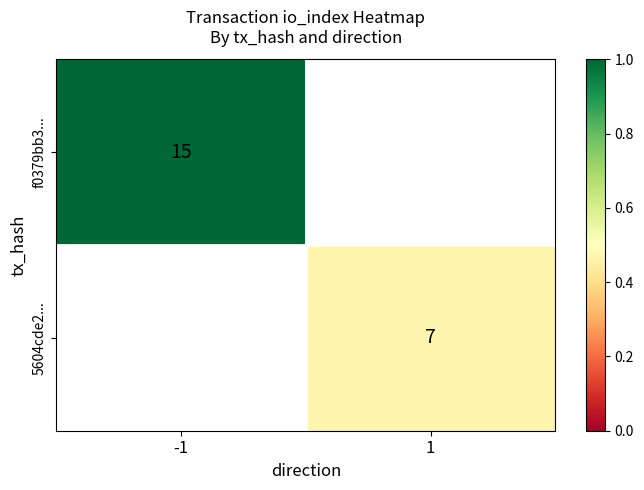

Is it true that f0379bb3... equals 15 at -1?

True